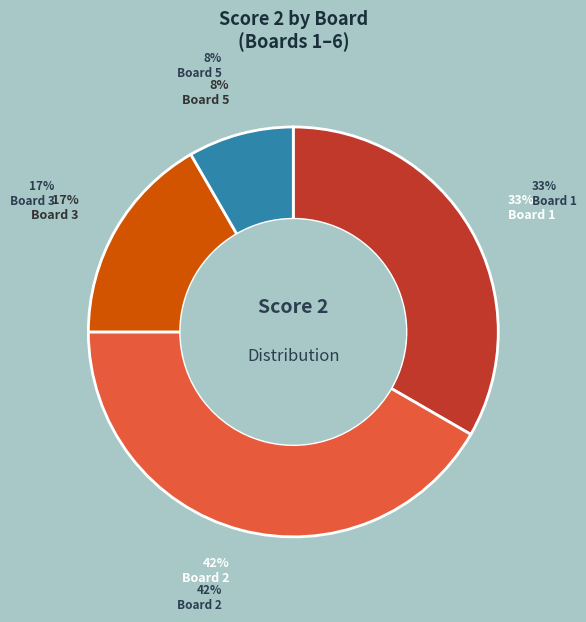

Which has a higher value, Board 1 or Board 2?

Board 2